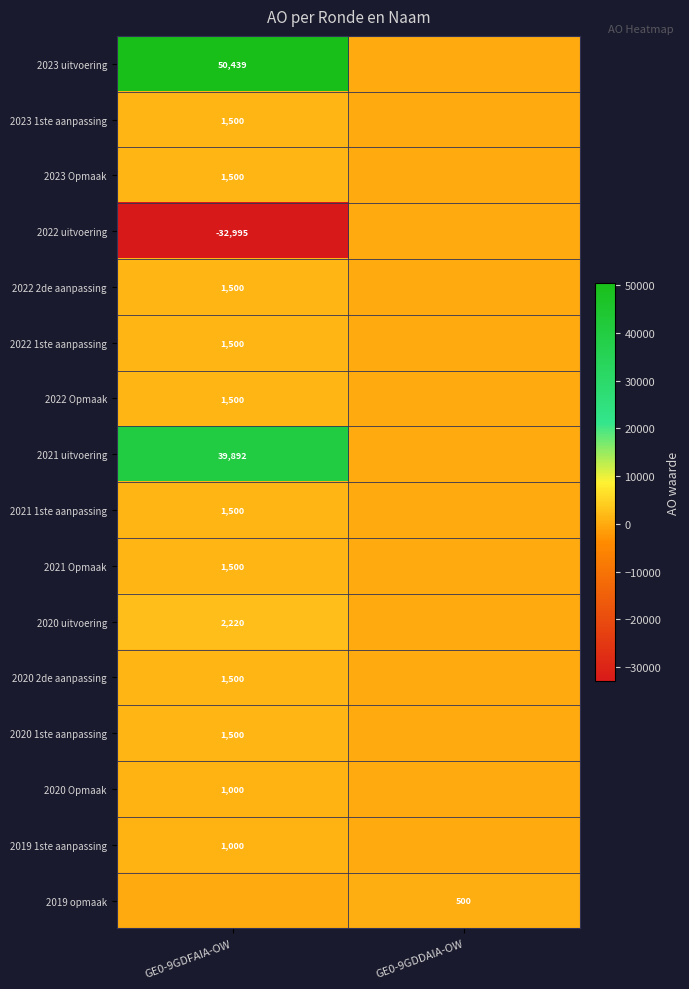

The value of 2022 2de aanpassing at GE0-9GDFAIA-OW is 1500. True or false?

True